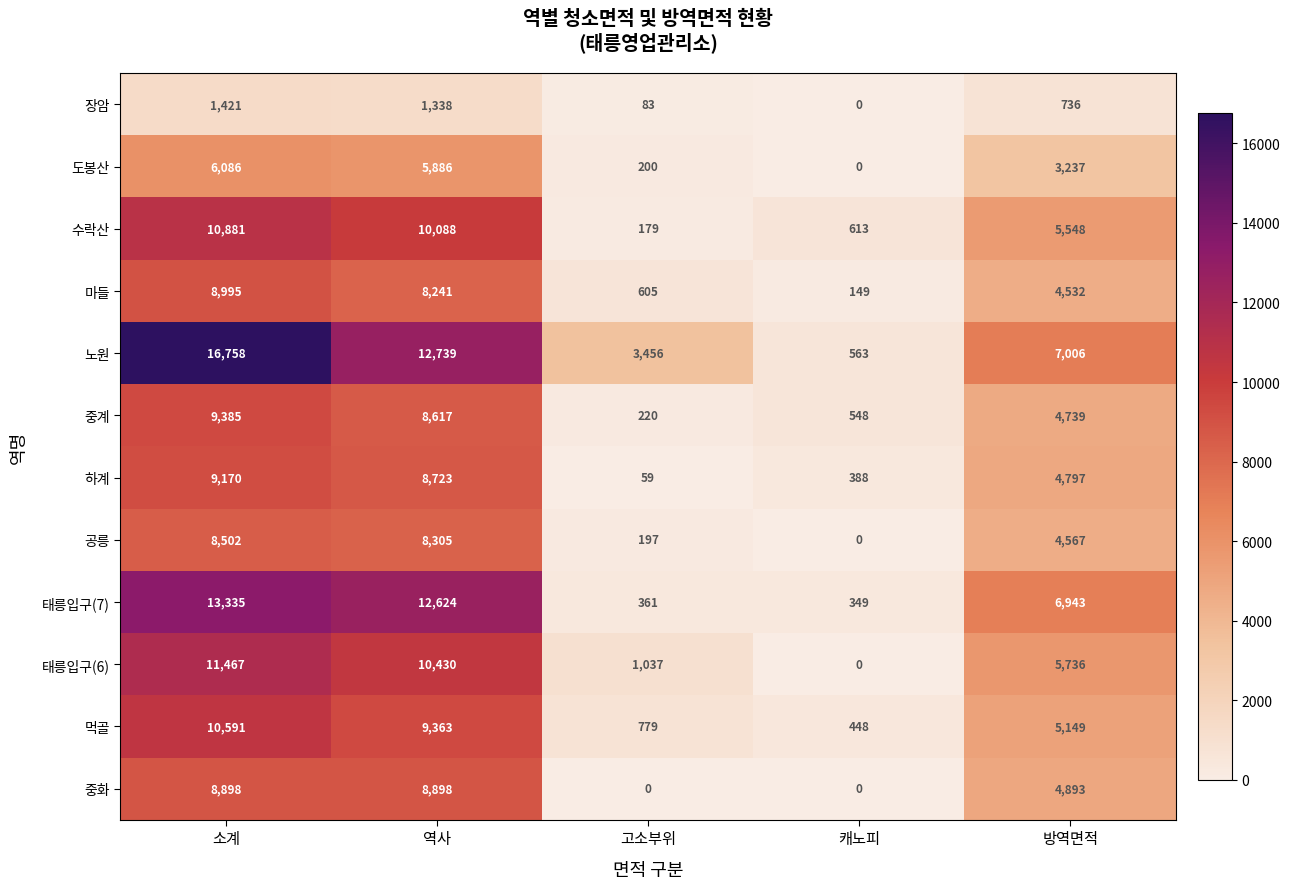

What is the difference between the highest and lowest values at 방역면적?

6270